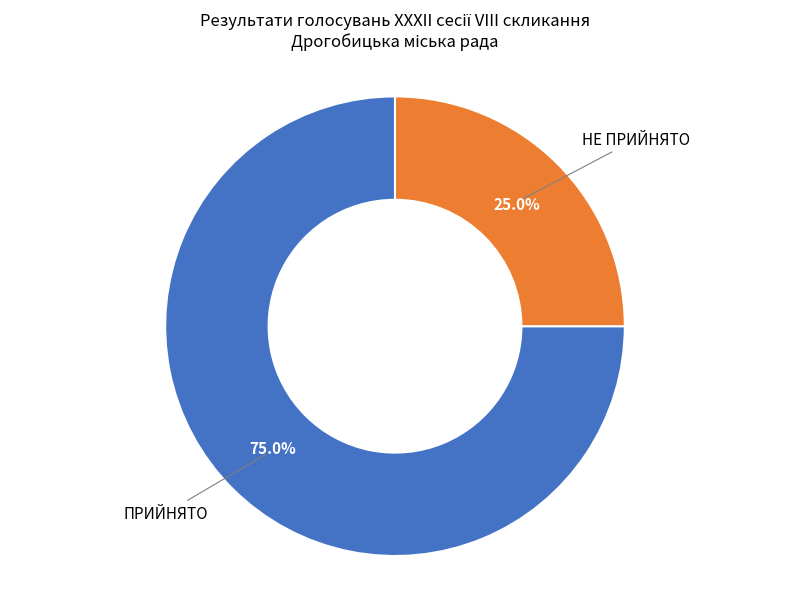

What is the smallest slice in the pie chart?

НЕ ПРИЙНЯТО